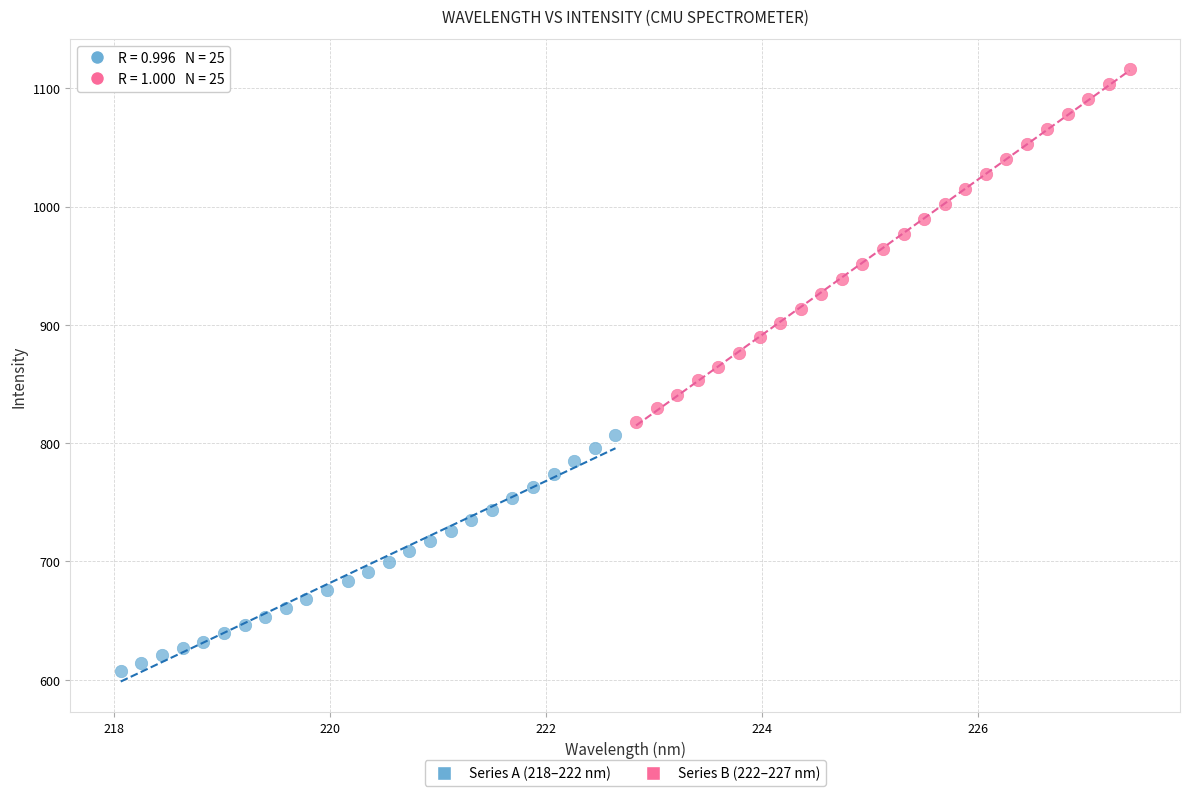

What are all the series names shown in the legend?

Series A (218–222 nm), Series B (222–227 nm)